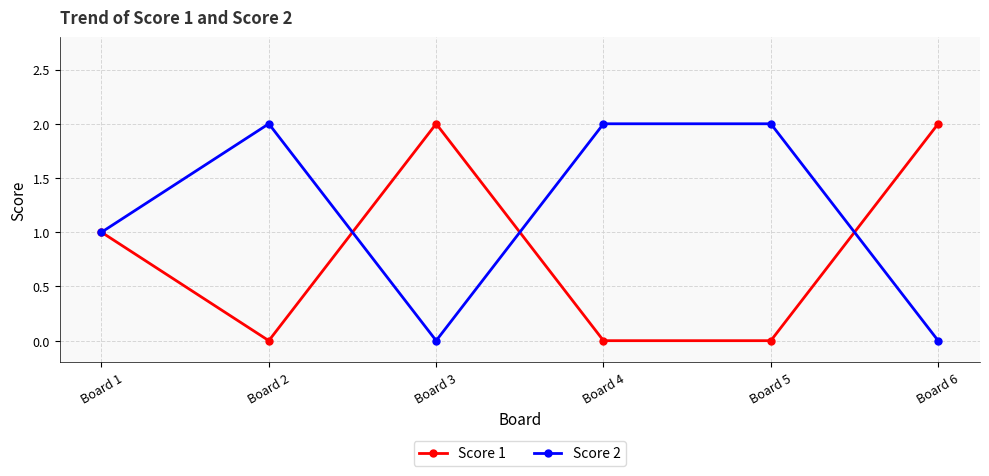

How many distinct data groups are displayed?

2